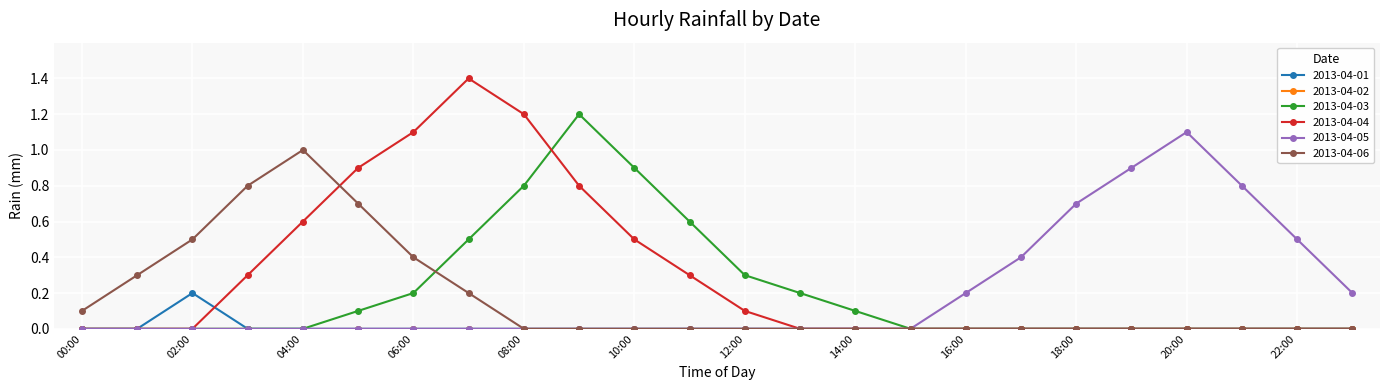

Which series has the widest spread of values?

2013-04-04